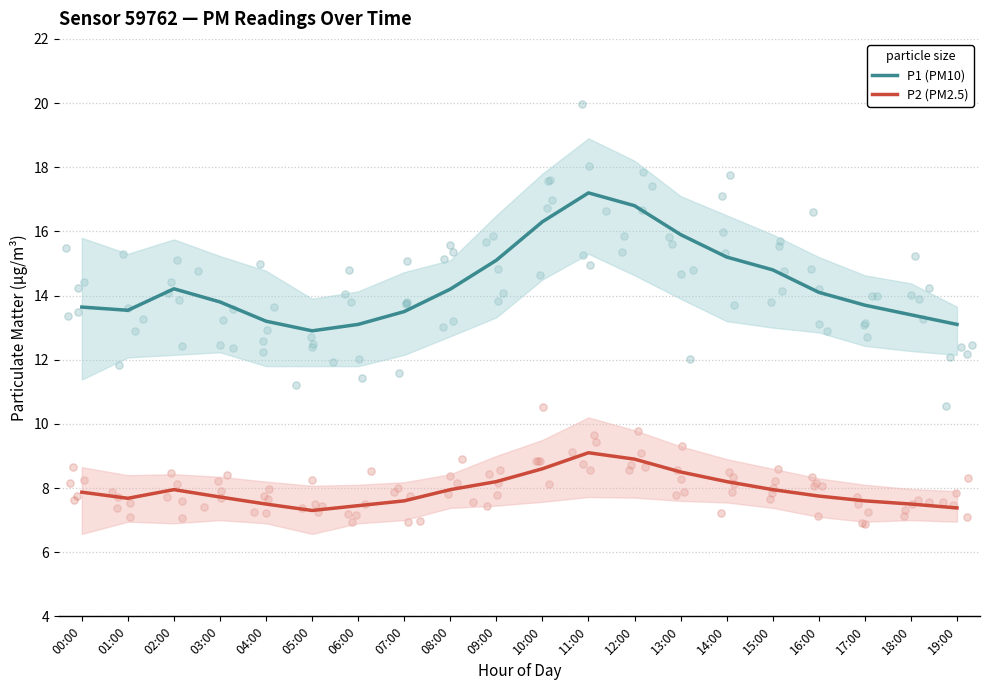

Is the value of P2 (PM2.5) at 03:00 greater than the value of P1 (PM10) at 17:00?

No